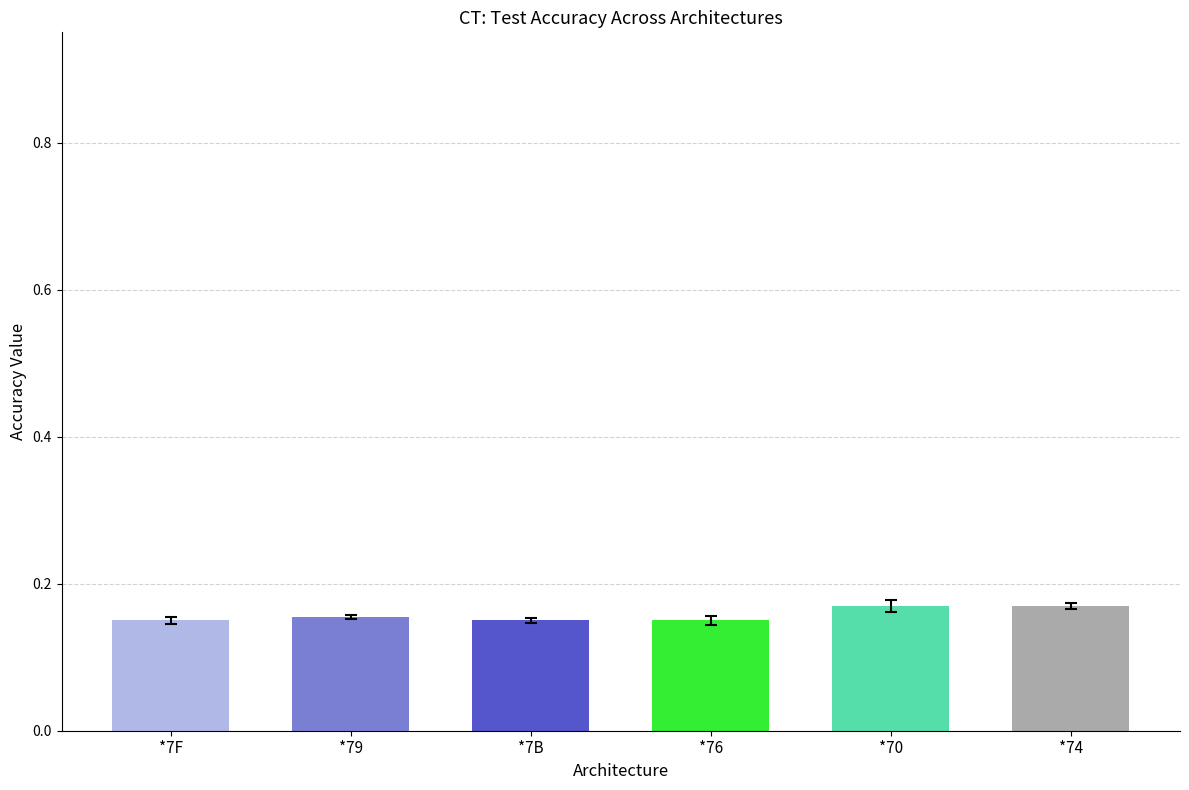

What position from the left is *70?

5